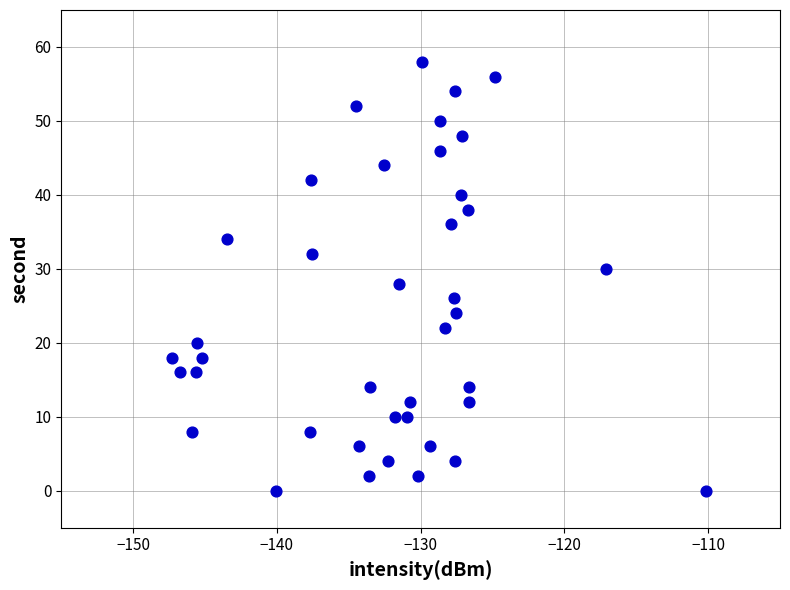

What is the range of Y values (max minus min)?

58